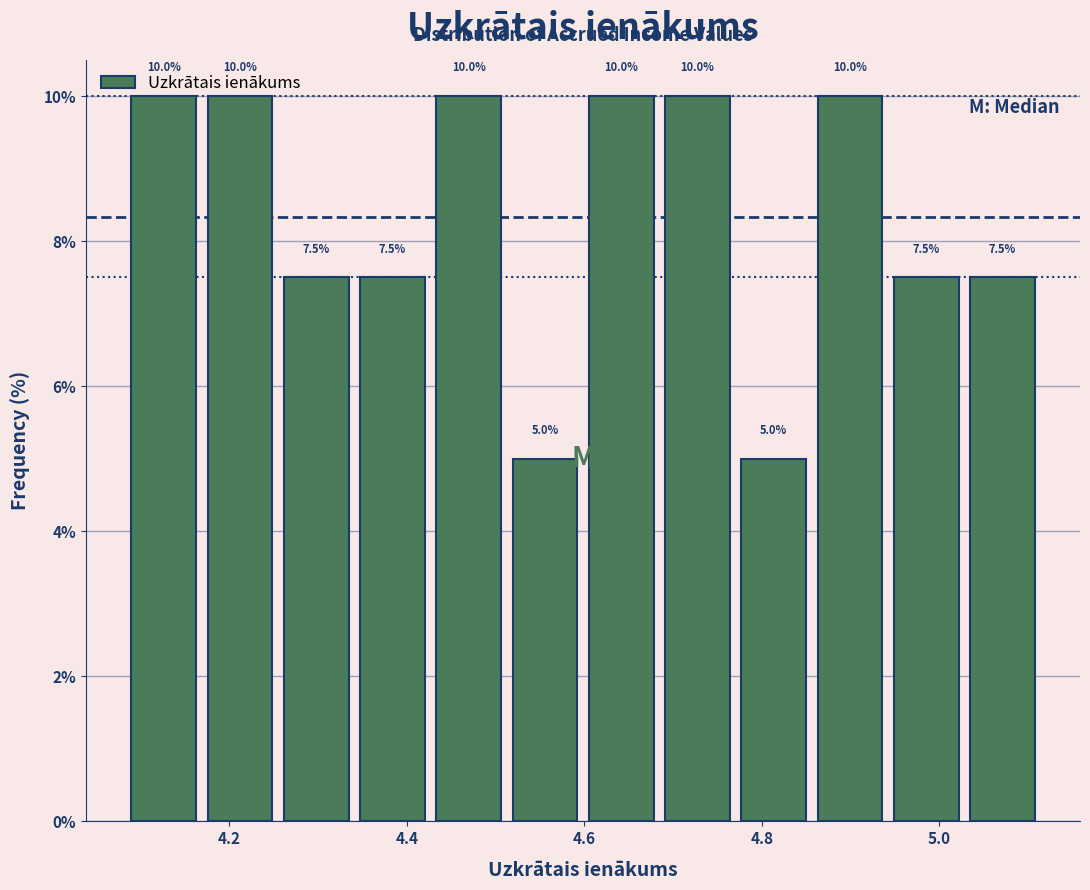

Reading left to right, list every bar in this chart as the range it spans on the x-axis followed by its height. The bar edges are not printed on the chart, so give them approximately, as read against the axis.

4.08 to 4.16: 10.0
4.16 to 4.26: 10.0
4.26 to 4.34: 7.5
4.34 to 4.42: 7.5
4.42 to 4.52: 10.0
4.52 to 4.60: 5.0
4.60 to 4.68: 10.0
4.68 to 4.78: 10.0
4.78 to 4.86: 5.0
4.86 to 4.94: 10.0
4.94 to 5.02: 7.5
5.02 to 5.12: 7.5